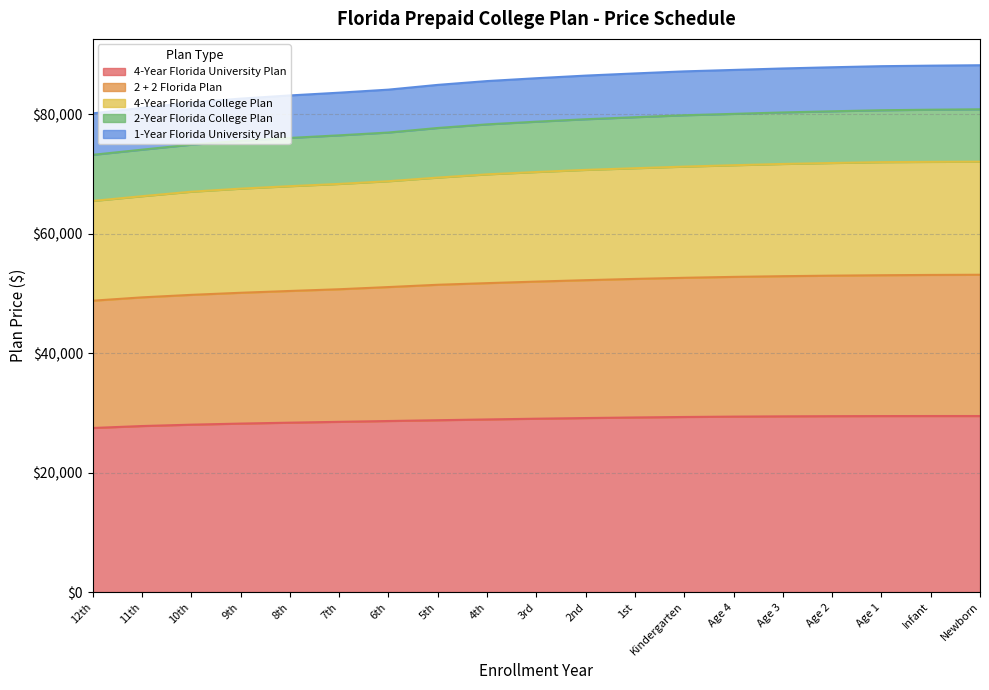

The 4-Year Florida College Plan series shows 71820.0 at Age 2. True or false?

True